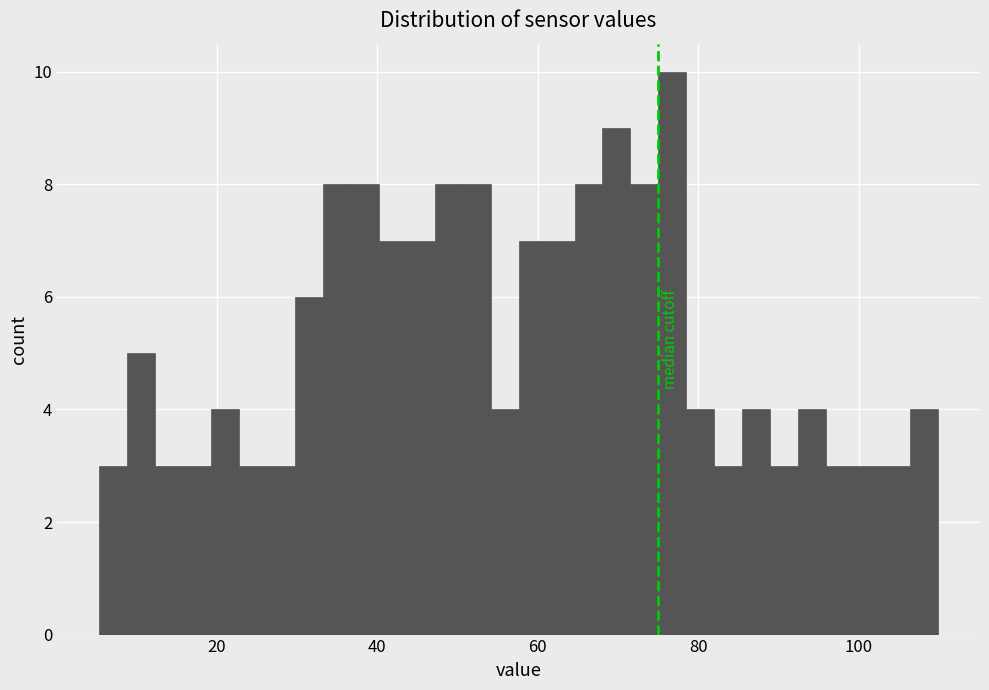

Read against the x-axis, roughly where is the centre of the tallest bar?

76